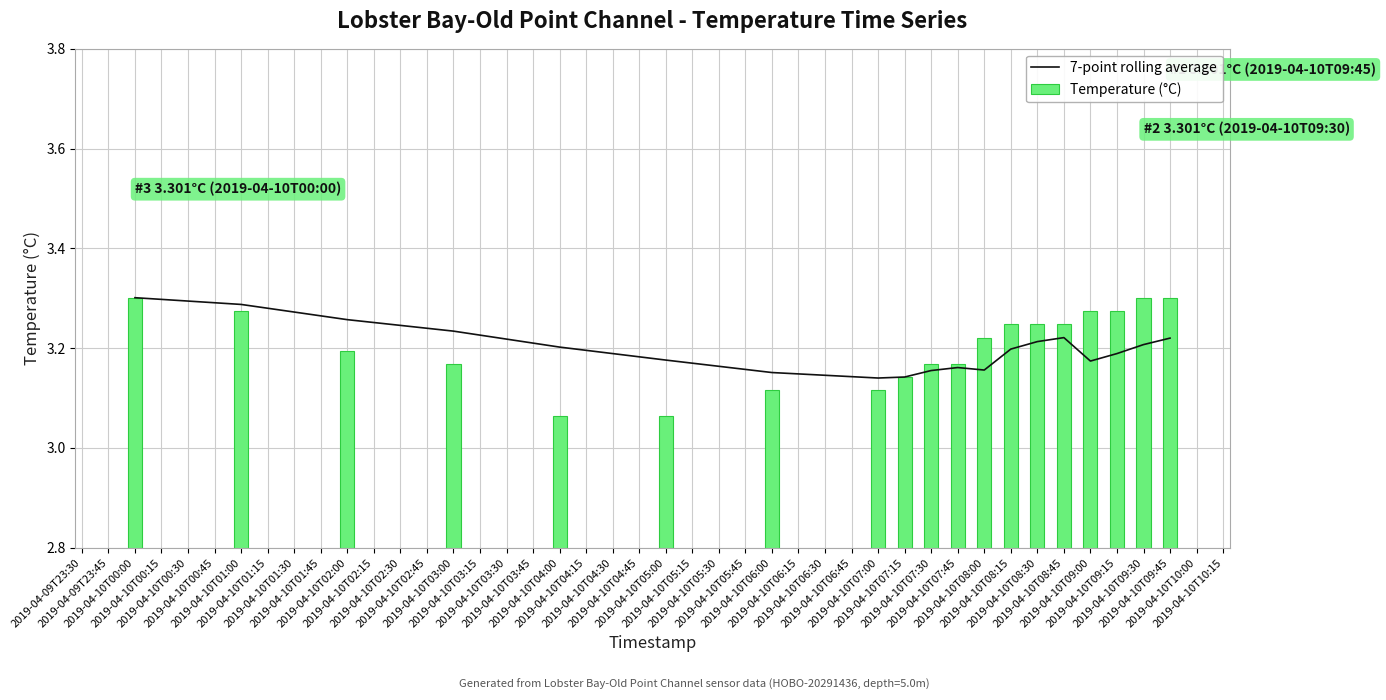

What is the sum of the 7-point rolling average values at 2019-04-10T09:15 and 2019-04-10T09:45?

6.4